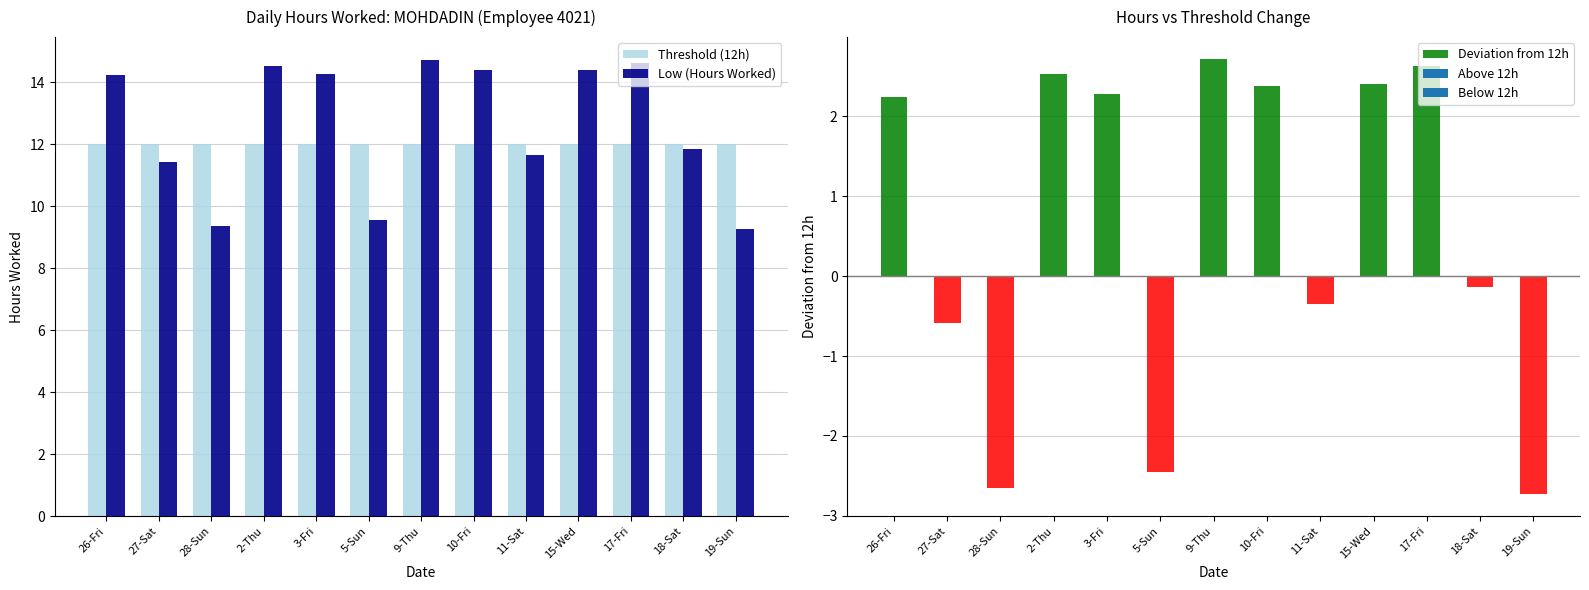

Which category has the lowest value in the Deviation from 12h series?

19-Sun